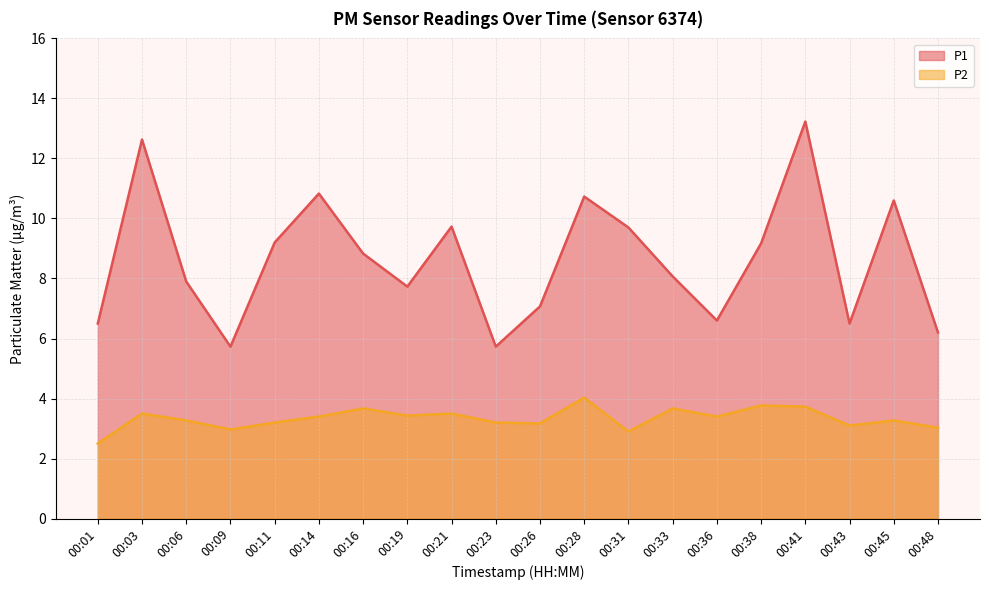

Rank the categories by P1 value from lowest to highest.

00:09, 00:23, 00:48, 00:01, 00:43, 00:36, 00:26, 00:19, 00:06, 00:33, 00:16, 00:38, 00:11, 00:31, 00:21, 00:45, 00:28, 00:14, 00:03, 00:41